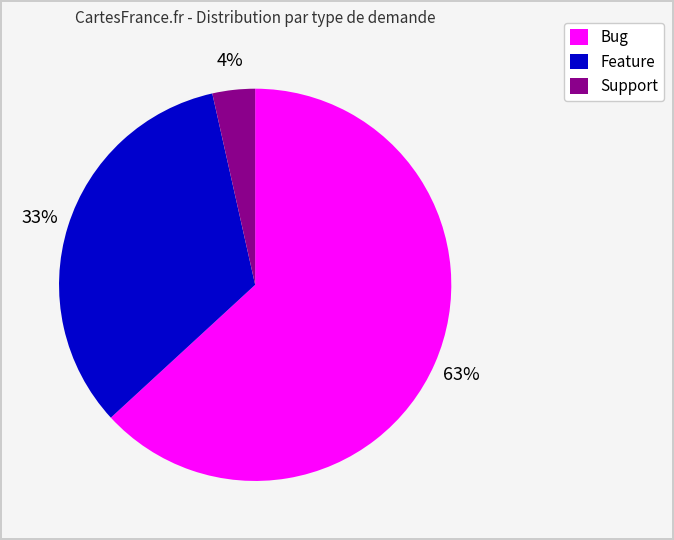

How many segments does this pie chart have?

3